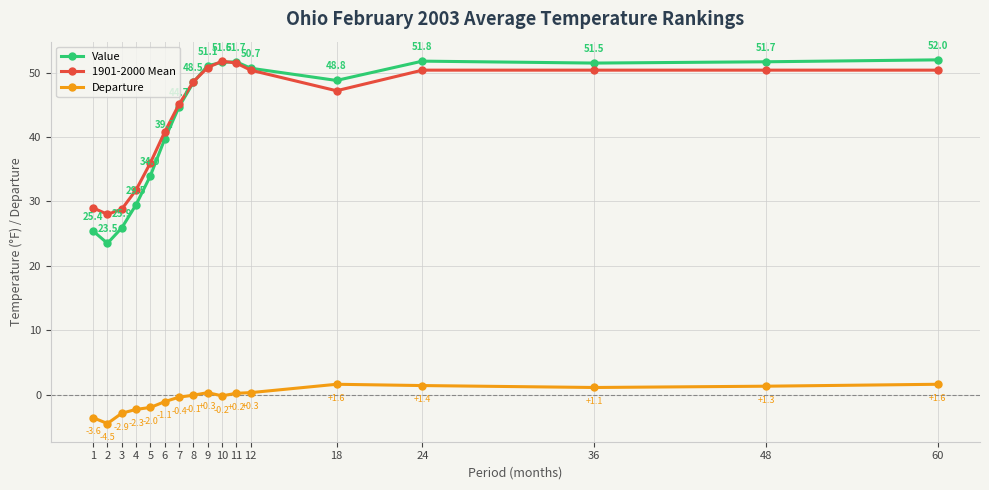

Rank the series by their maximum value, from highest to lowest.

Value, 1901-2000 Mean, Departure